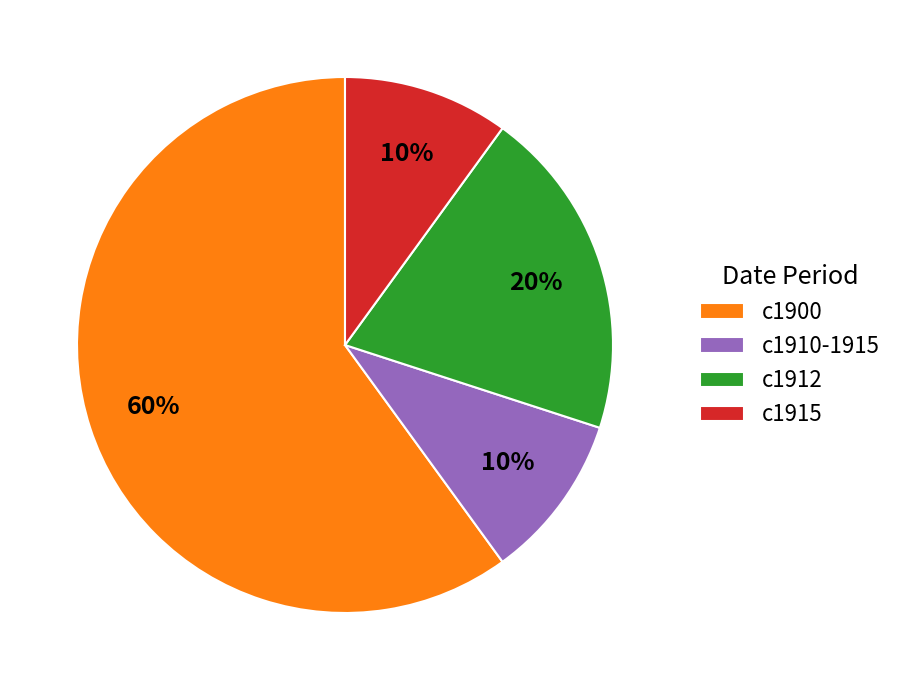

To the nearest percent, what percentage of the pie is c1912?

20%